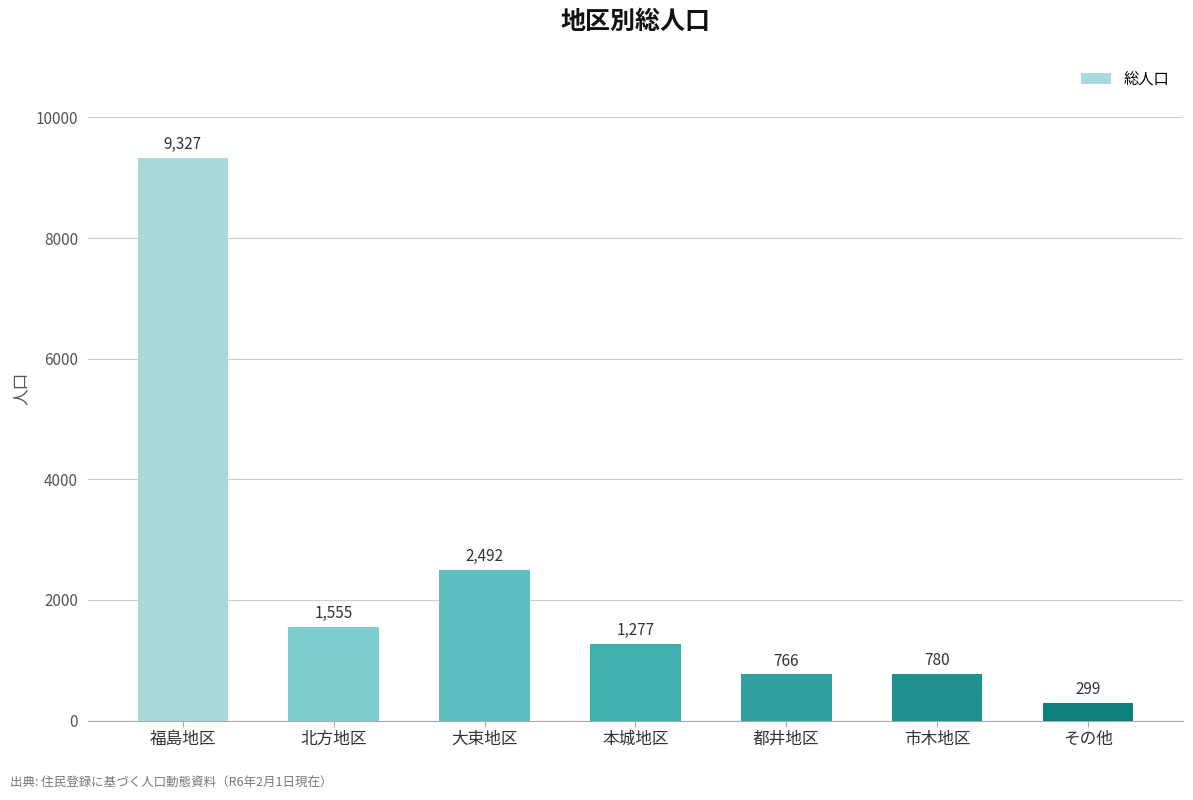

What is the change in value from 大束地区 to 都井地区?

-1726